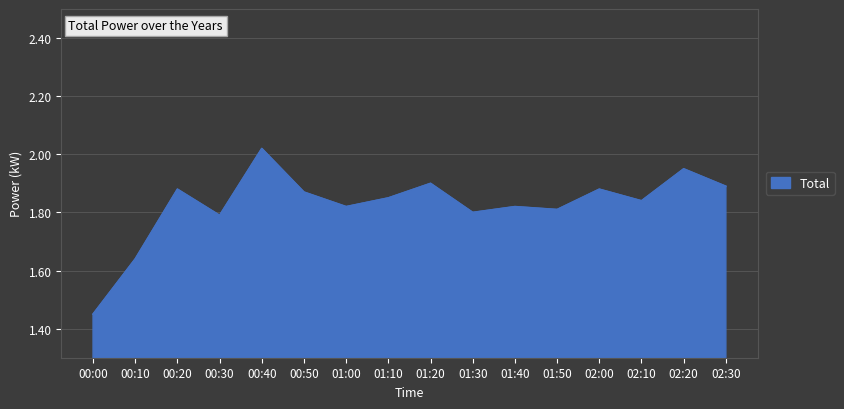

At which category does the chart reach its minimum across all series?

00:00